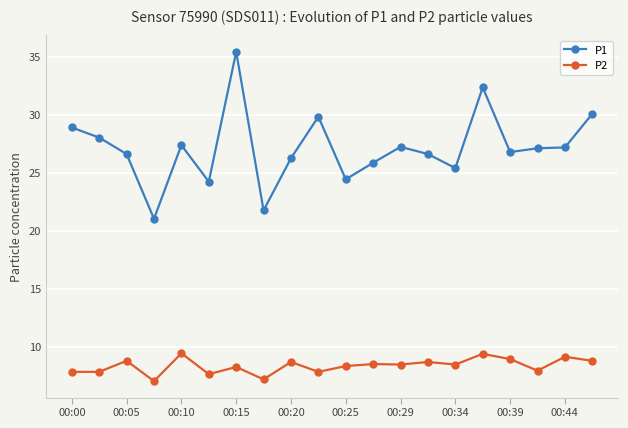

Which series has the largest total across all categories?

P1